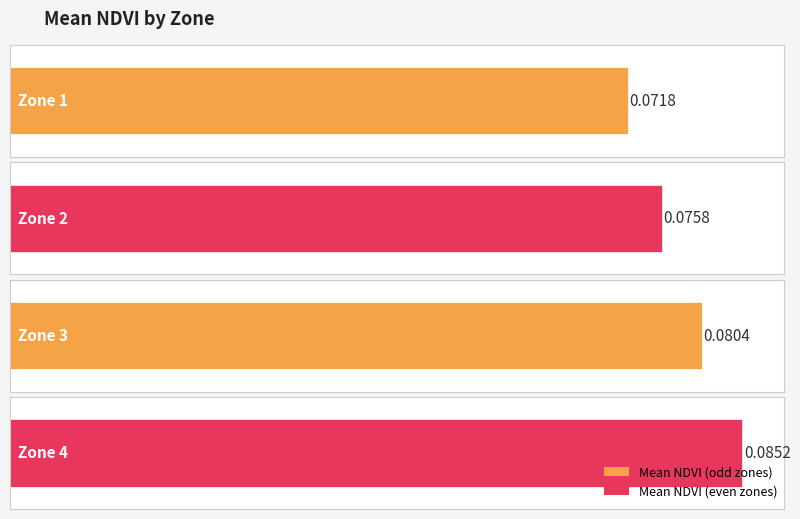

Reading left to right, extract all data points from this chart.

Zone 1=0.1	Zone 2=0.1	Zone 3=0.1	Zone 4=0.1